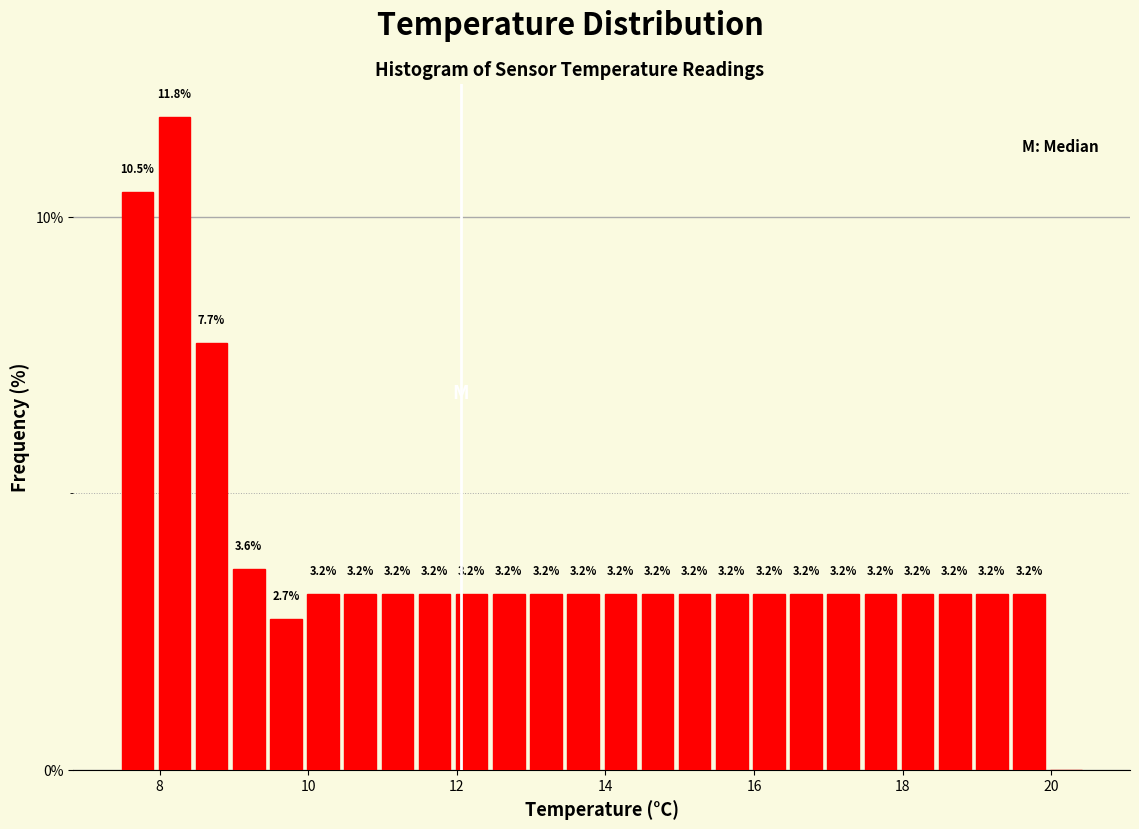

Around what value on the x-axis is the tallest bar? Give the approximate position of its centre, as read against the axis.

8.2